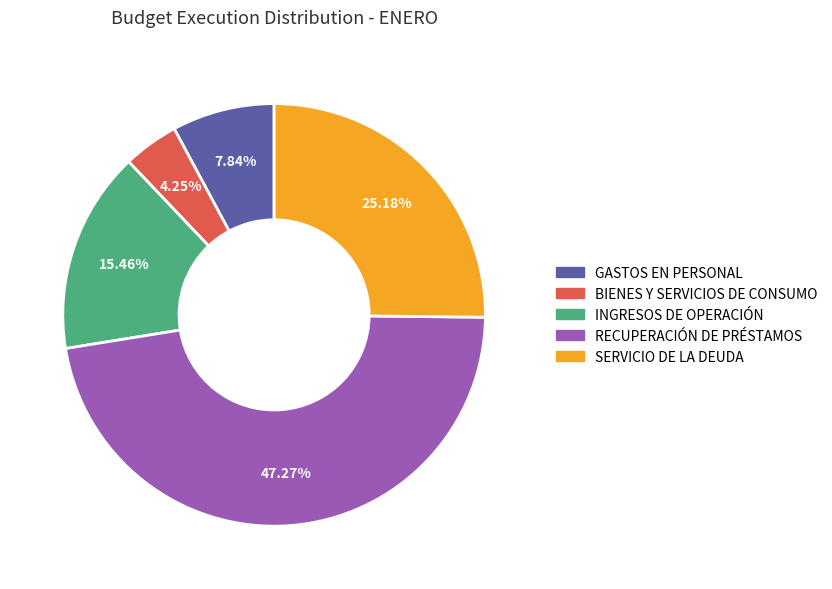

Does GASTOS EN PERSONAL represent more than half of the total?

No